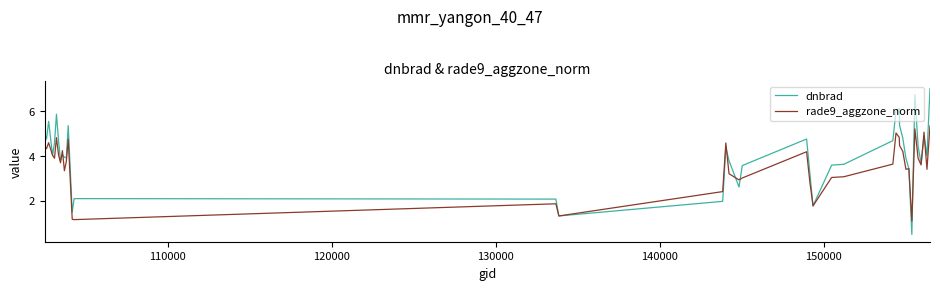

After their last crossing, which series has the higher values: rade9_aggzone_norm or dnbrad?

dnbrad